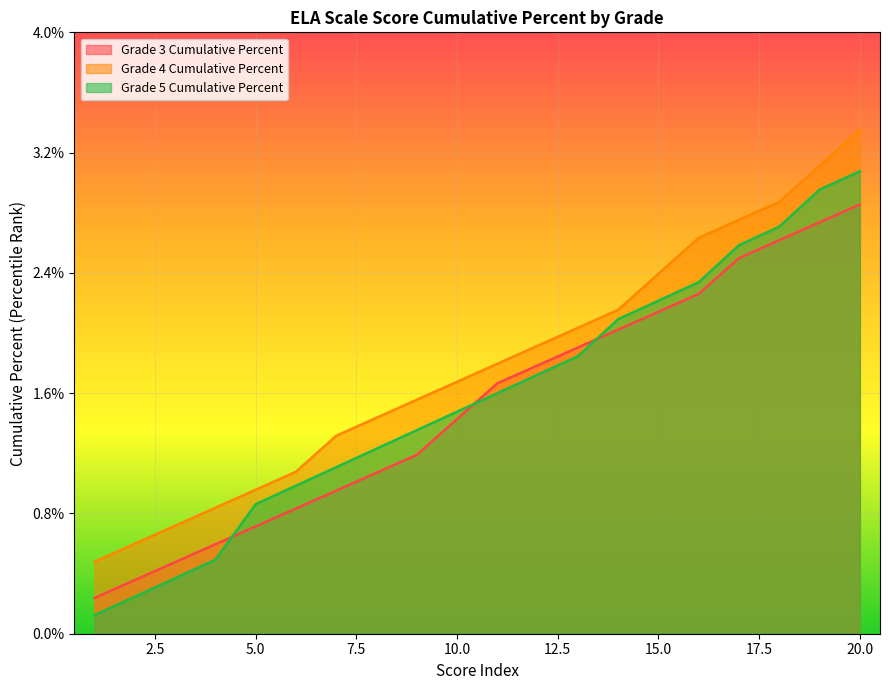

After their last crossing, which series has the higher values: Grade 5 Cumulative Percent or Grade 3 Cumulative Percent?

Grade 5 Cumulative Percent